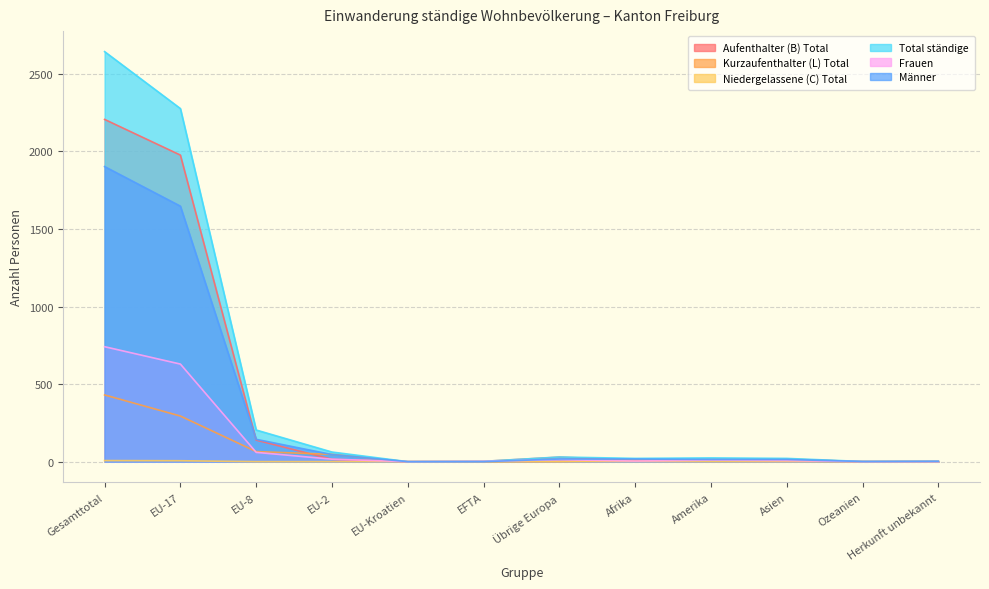

What is the difference between the highest and lowest values at Übrige Europa?

30